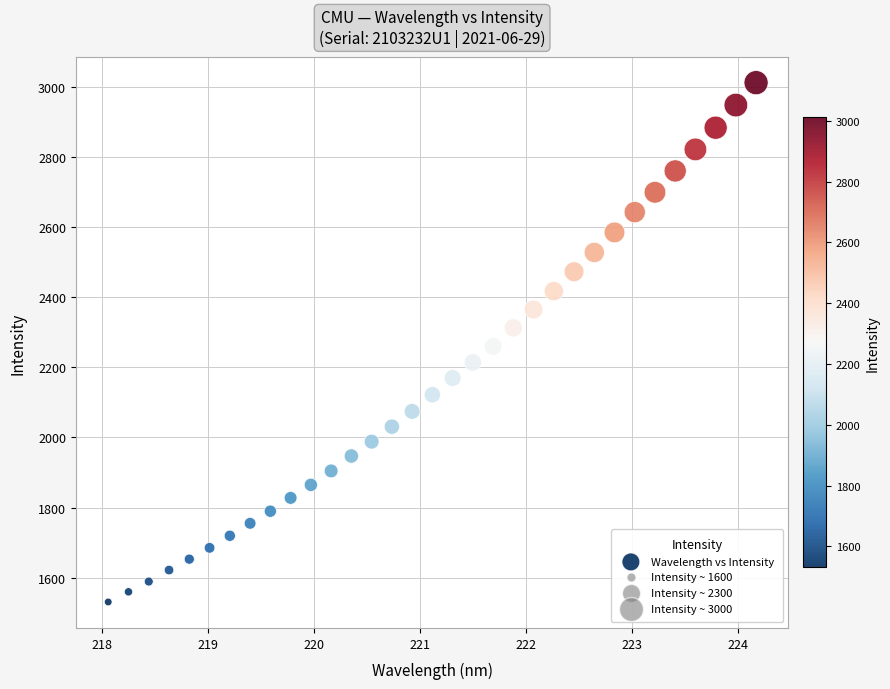

What is the range of X values (max minus min)?

6.1